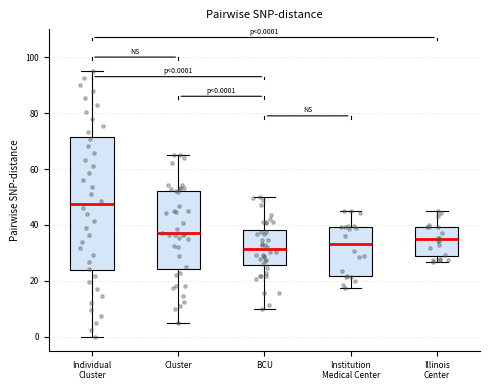

Which box's median line is the lowest?

BCU